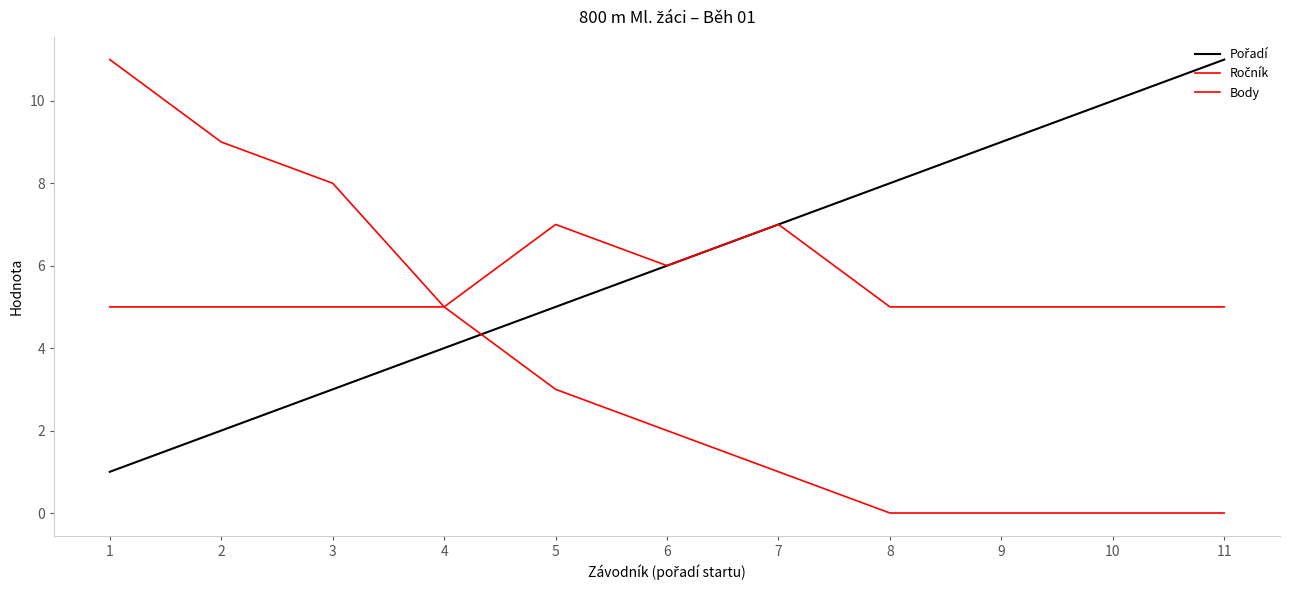

How many lines are shown in the chart?

3